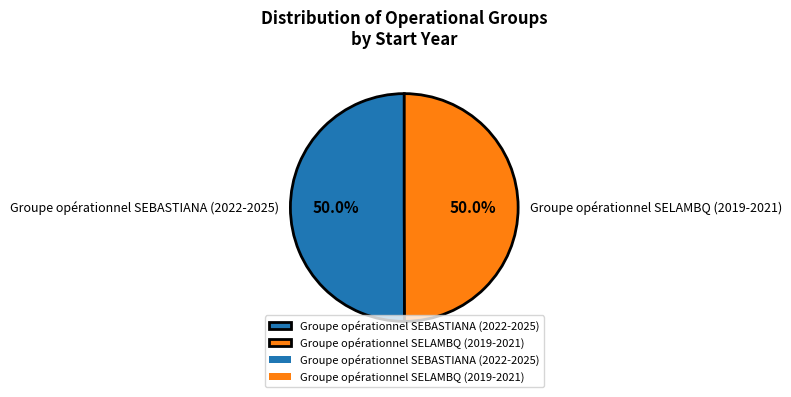

Combined, what portion of the pie is Groupe opérationnel SEBASTIANA (2022-2025) and Groupe opérationnel SELAMBQ (2019-2021)?

100.0%